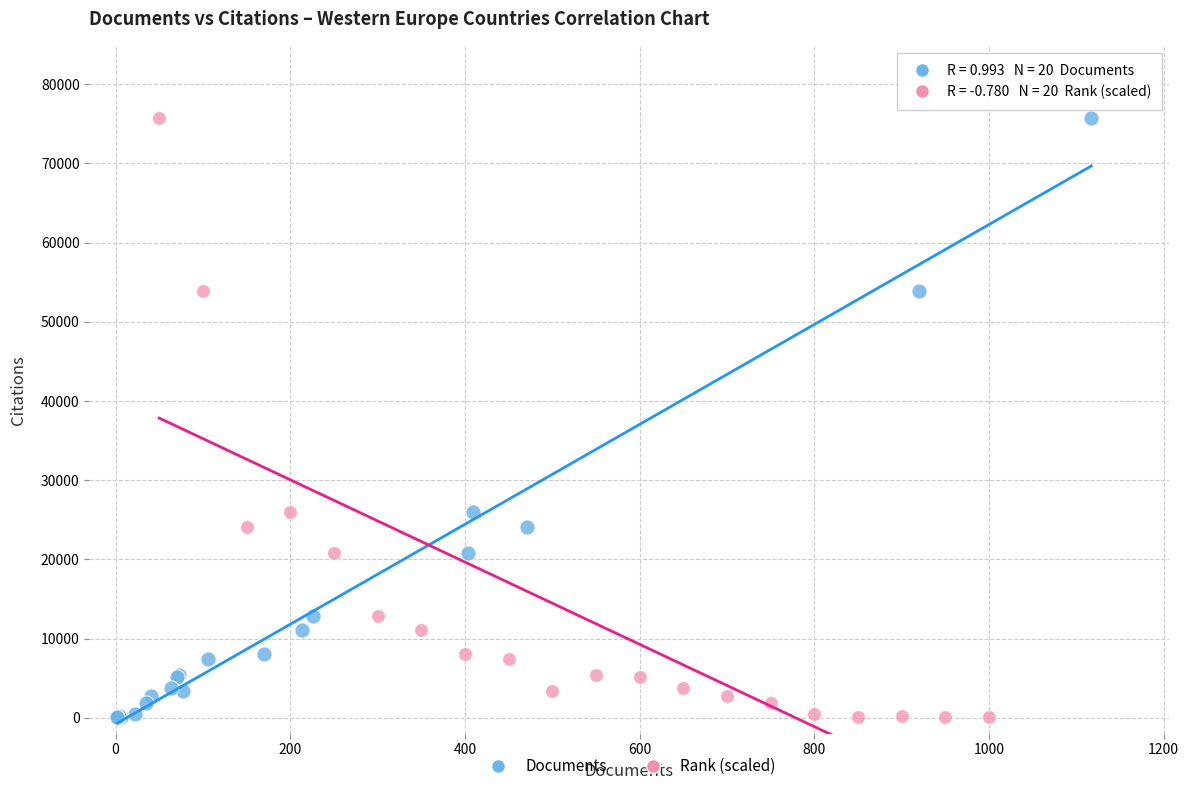

What are all the series names shown in the legend?

Documents, Rank (scaled)